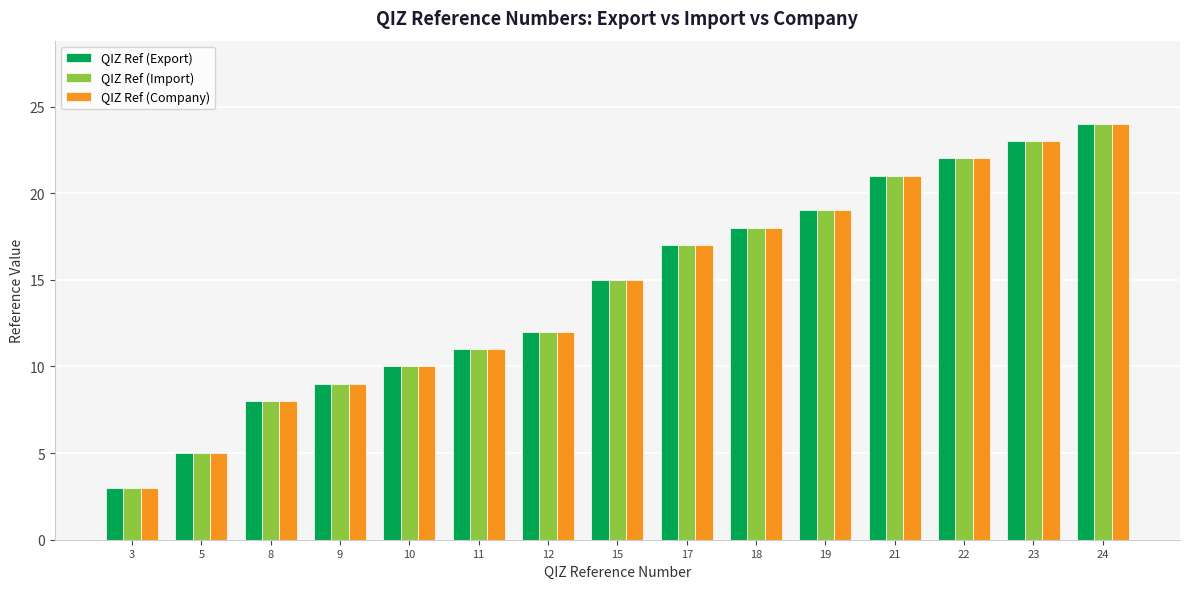

What is the sum of the QIZ Ref (Import) values at 5 and 18?

23